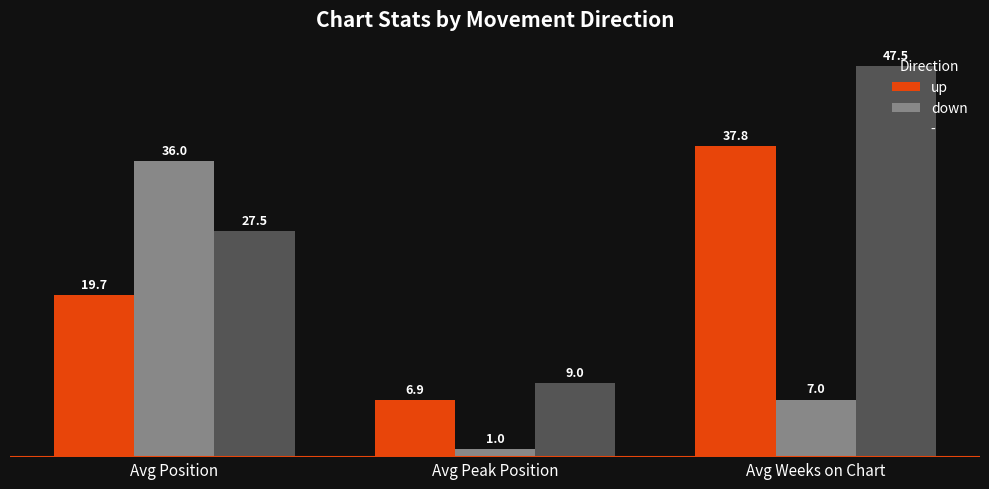

Reading left to right, transcribe all the data shown in this chart.

up: Avg Position=19.7	Avg Peak Position=6.9	Avg Weeks on Chart=37.8
down: Avg Position=36.0	Avg Peak Position=1.0	Avg Weeks on Chart=7.0
-: Avg Position=27.5	Avg Peak Position=9.0	Avg Weeks on Chart=47.5